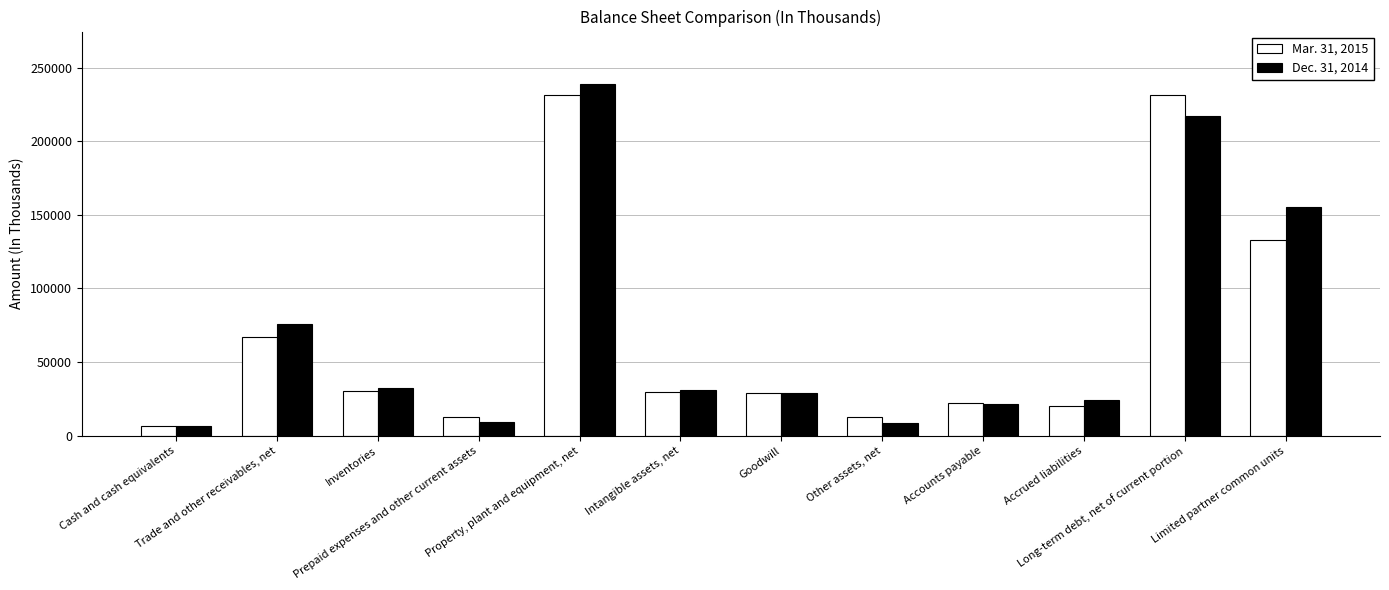

Which series has the largest range (max minus min)?

Dec. 31, 2014